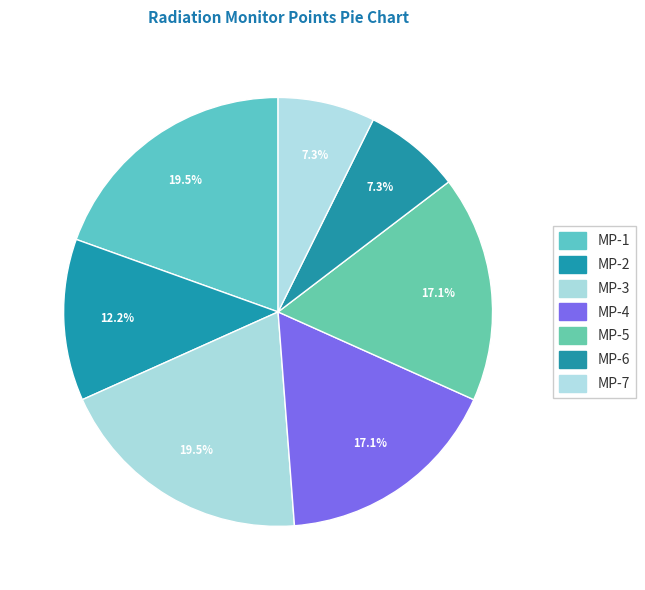

How many slices are in this pie chart?

7